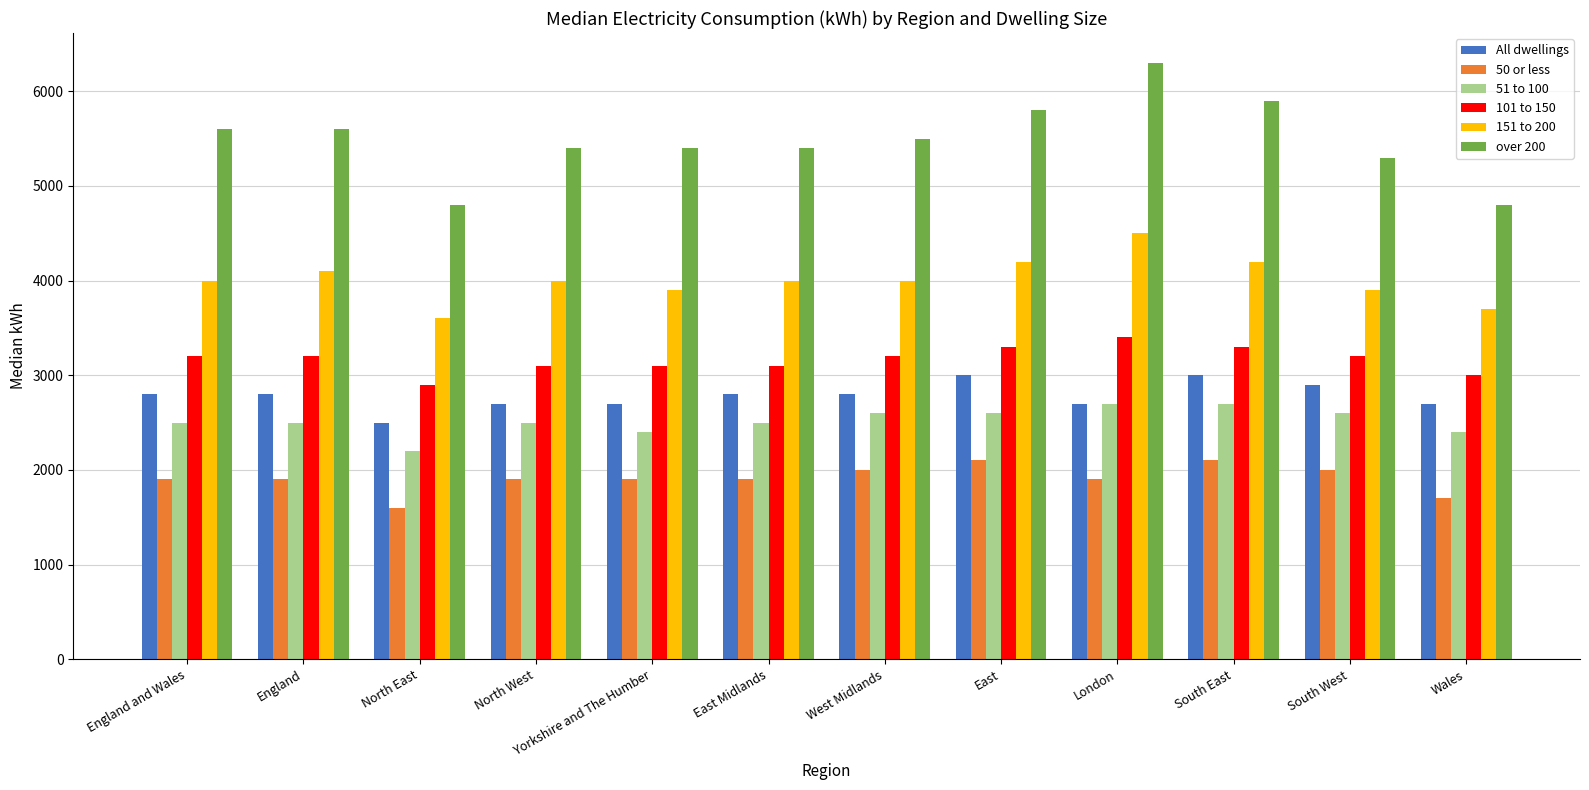

Rank the series by their maximum value, from lowest to highest.

50 or less, 51 to 100, All dwellings, 101 to 150, 151 to 200, over 200